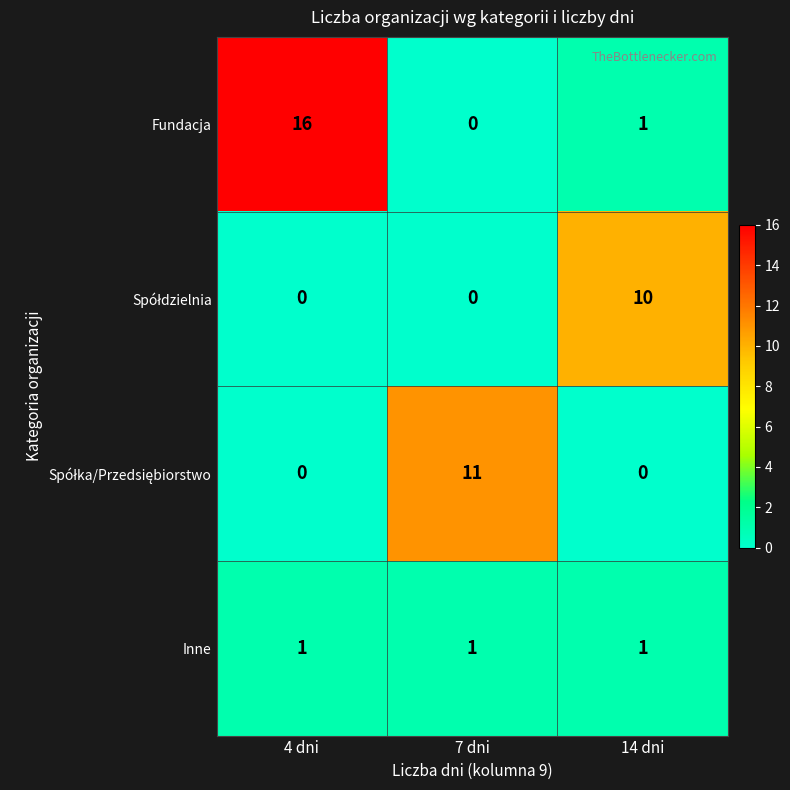

List the labels in order of Fundacja value, largest first.

4 dni, 14 dni, 7 dni